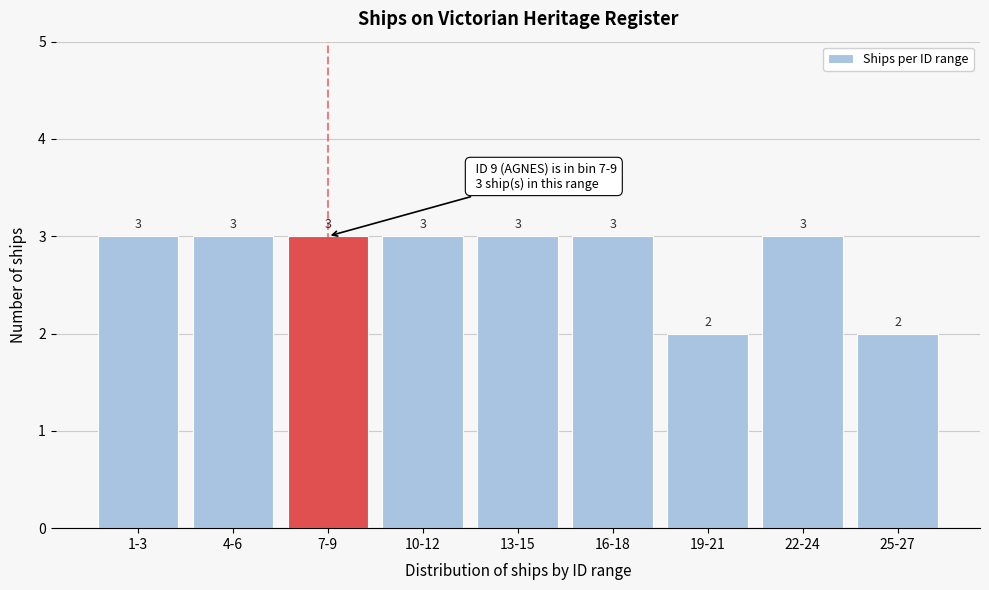

Reading right to left, extract all data points from this chart.

25-27=2	22-24=3	19-21=2	16-18=3	13-15=3	10-12=3	7-9=3	4-6=3	1-3=3